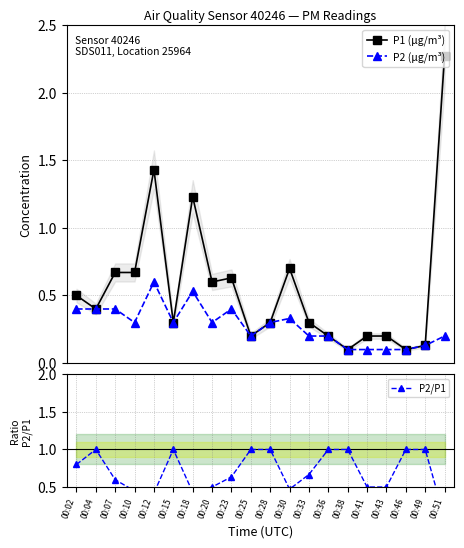

Where is P1 (μg/m³) nearest to the value 1?

00:18